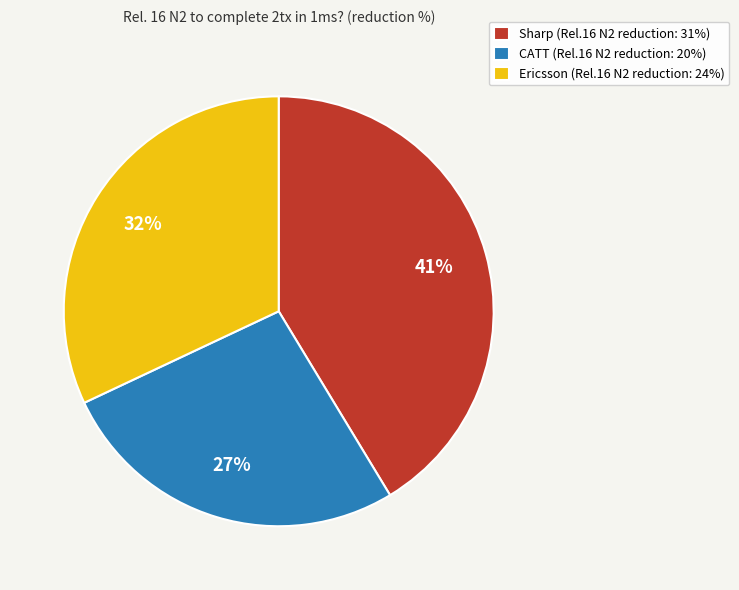

Which category has the biggest portion of the pie?

Sharp